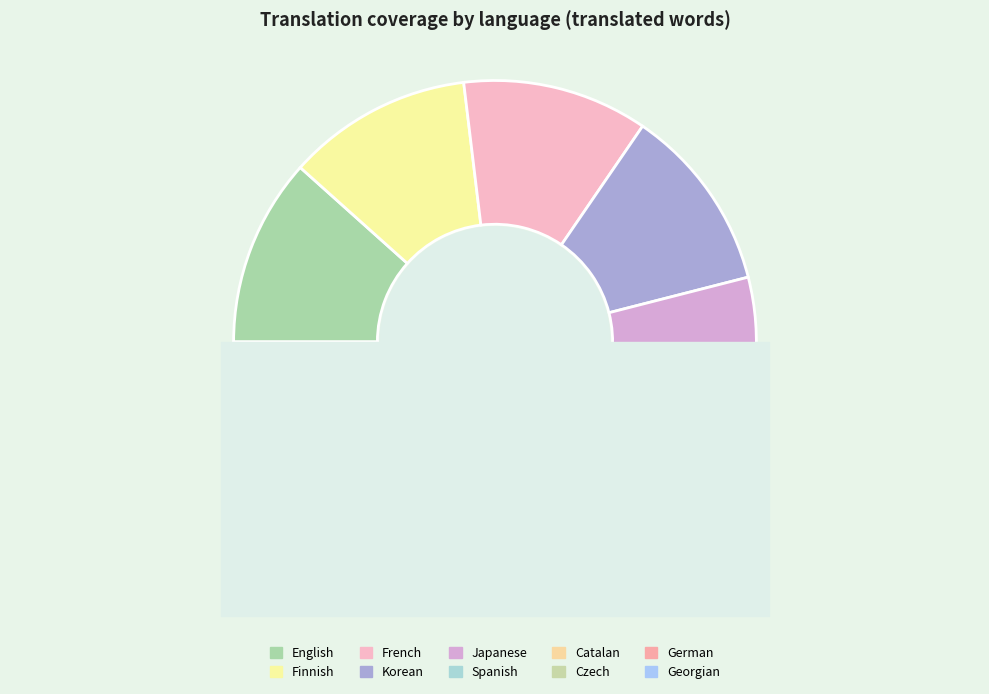

Does any single category account for the majority?

No